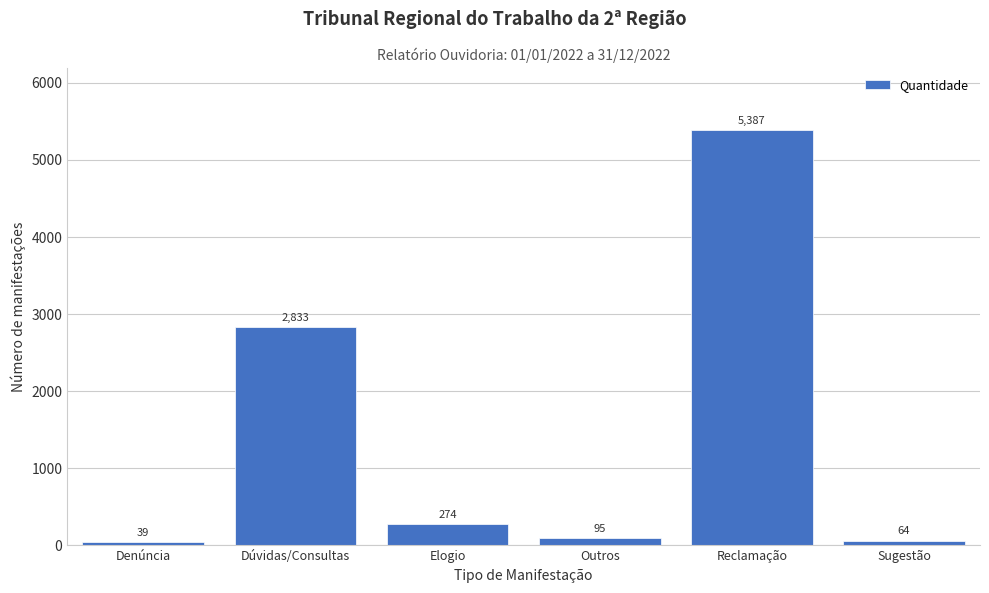

Reading left to right, transcribe all the data shown in this chart.

Denúncia=39	Dúvidas/Consultas=2833	Elogio=274	Outros=95	Reclamação=5387	Sugestão=64